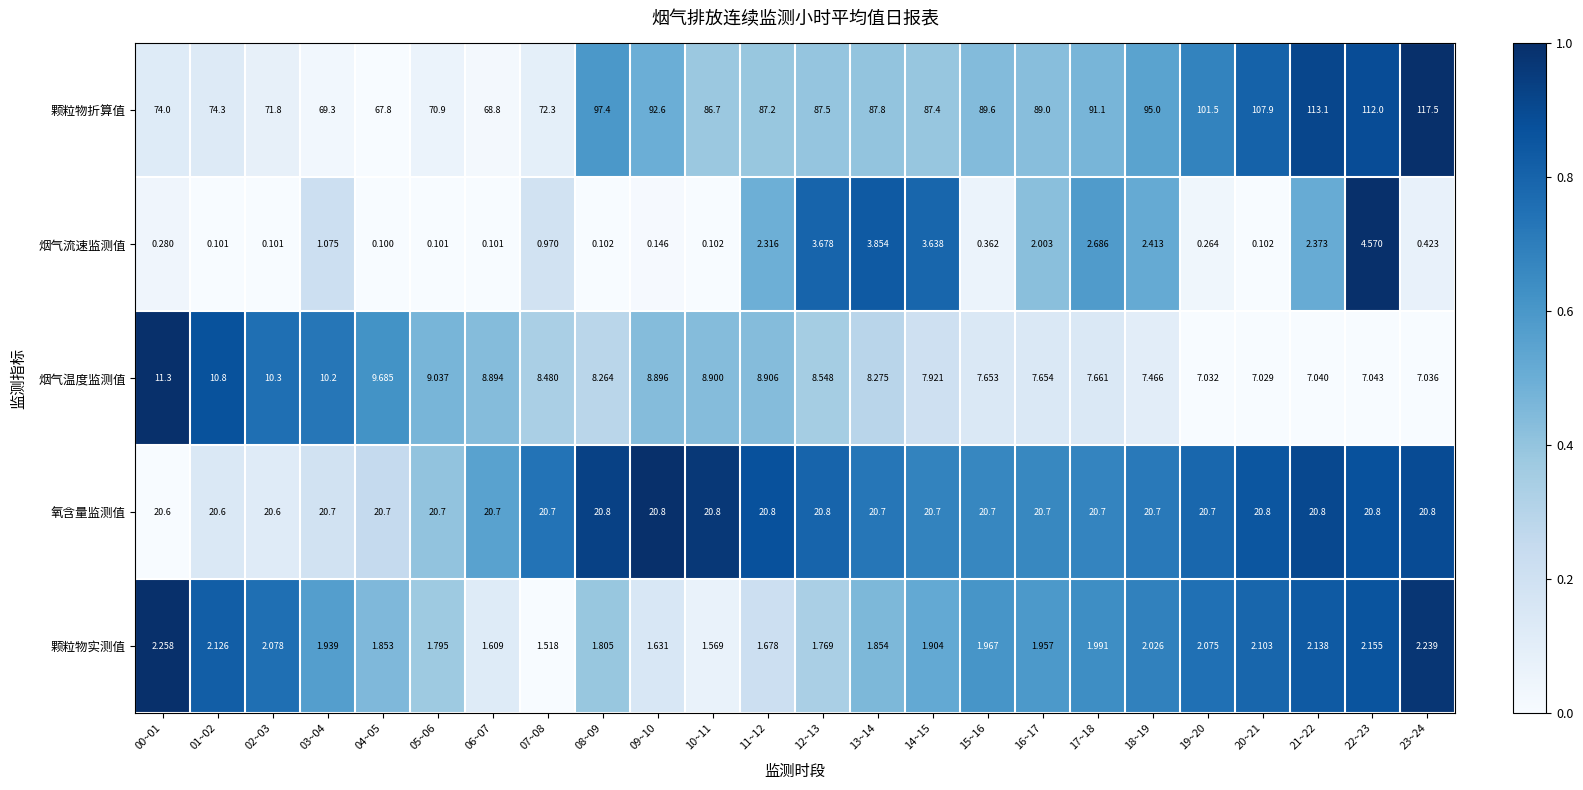

List the series in order of their peak value, lowest first.

颗粒物实测值, 烟气流速监测值, 烟气温度监测值, 氧含量监测值, 颗粒物折算值